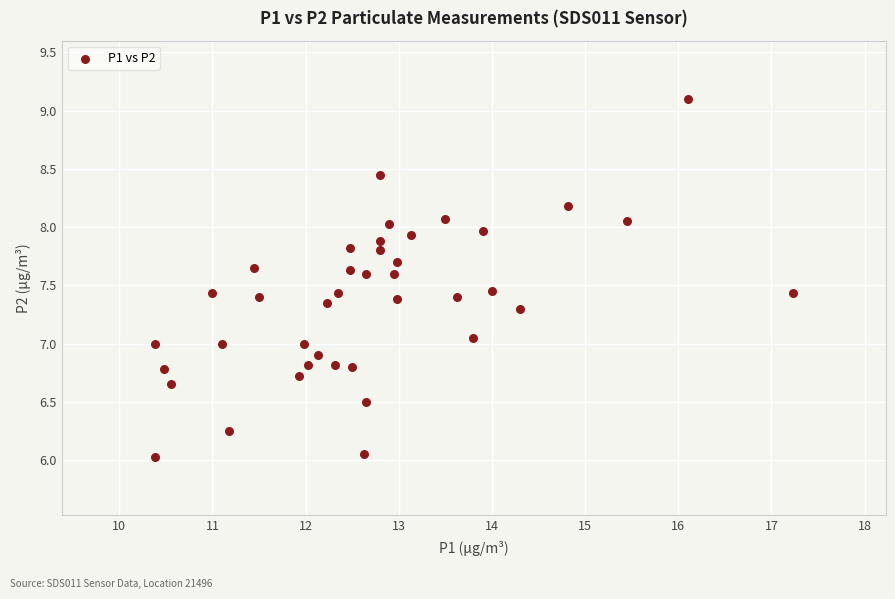

What is the range of Y values (max minus min)?

3.1